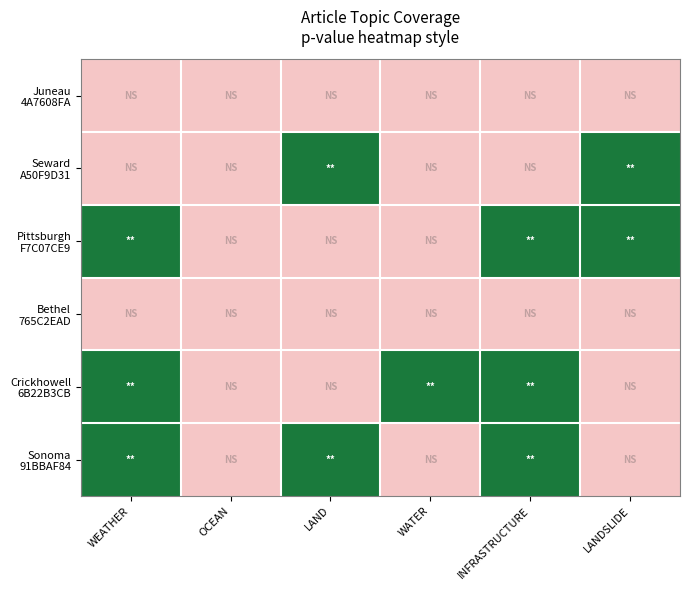

What is the difference between the highest and lowest values at LANDSLIDE?

1